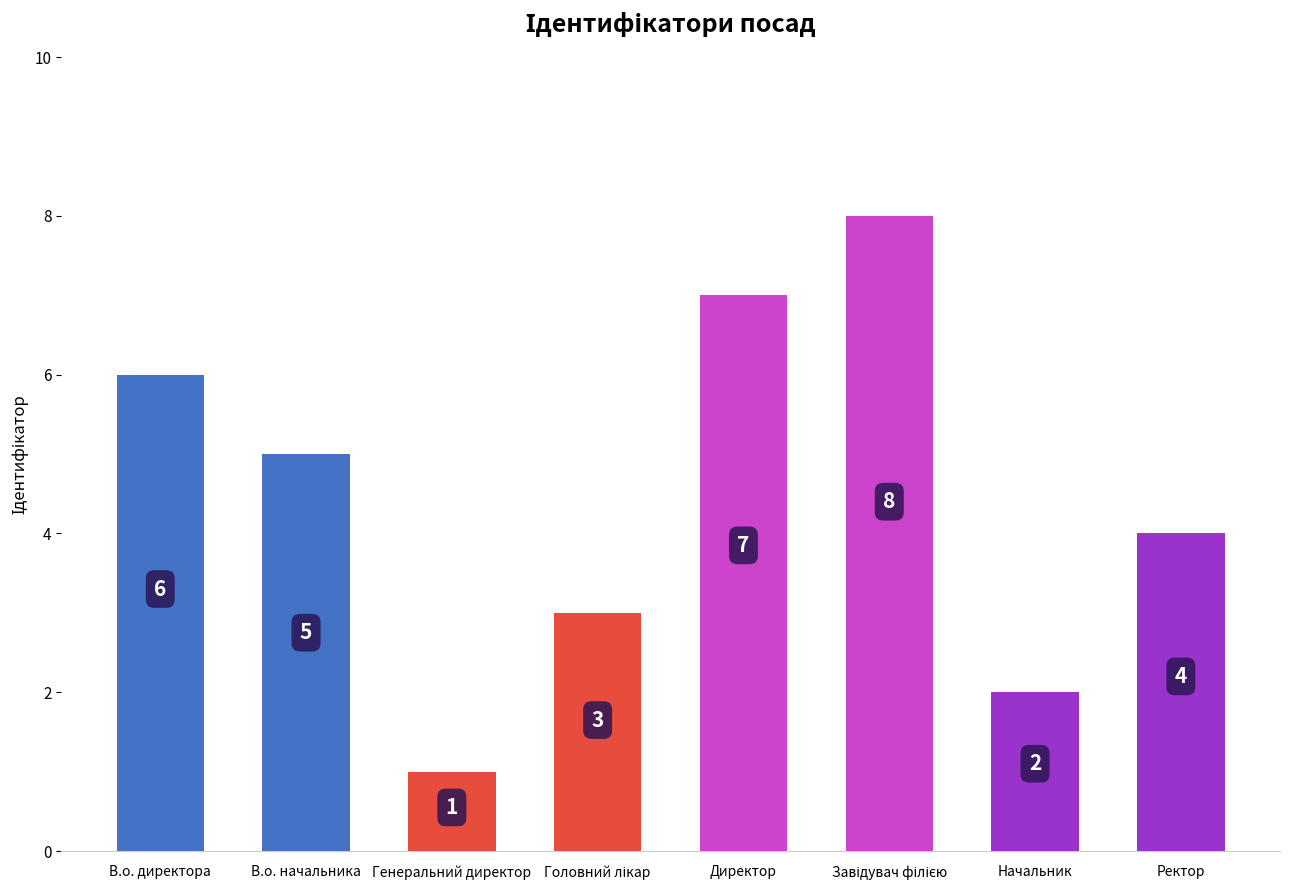

How many bars are there in total?

8